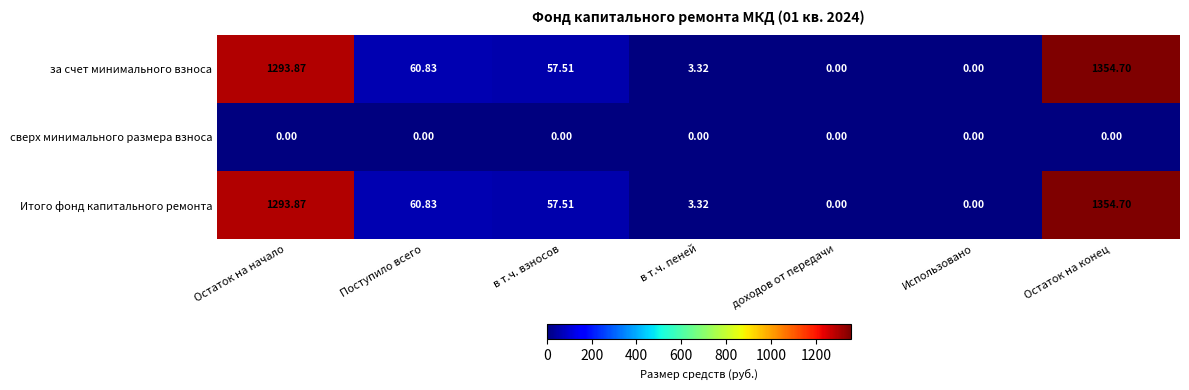

Is the value of сверх минимального размера взноса at Использовано greater than the value of Итого фонд капитального ремонта at в т.ч. взносов?

No